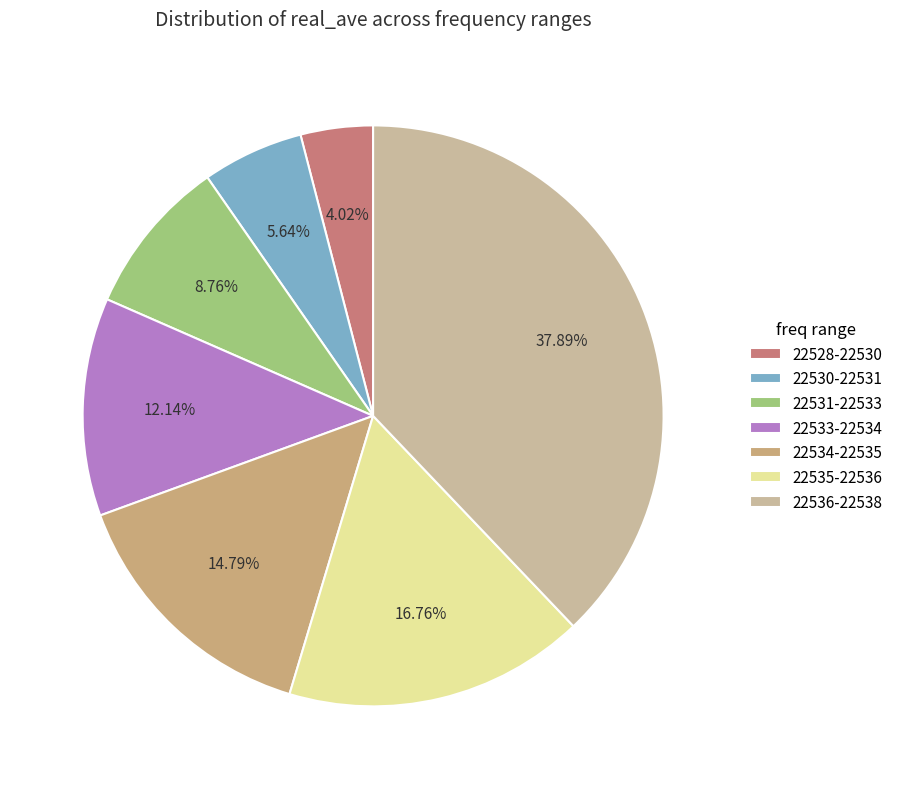

Does any single category account for the majority?

No